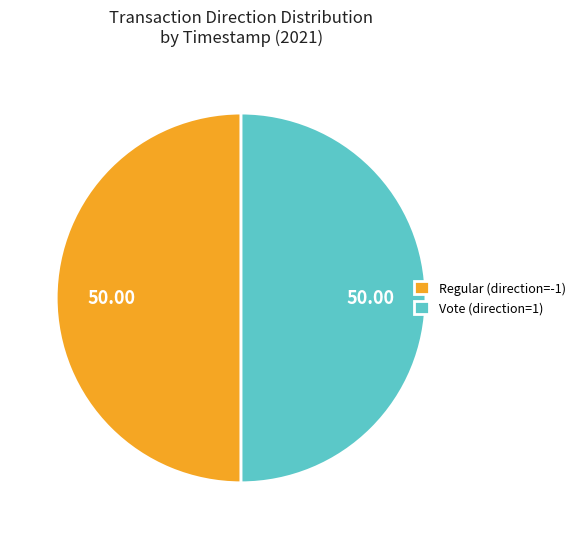

How many segments does this pie chart have?

2